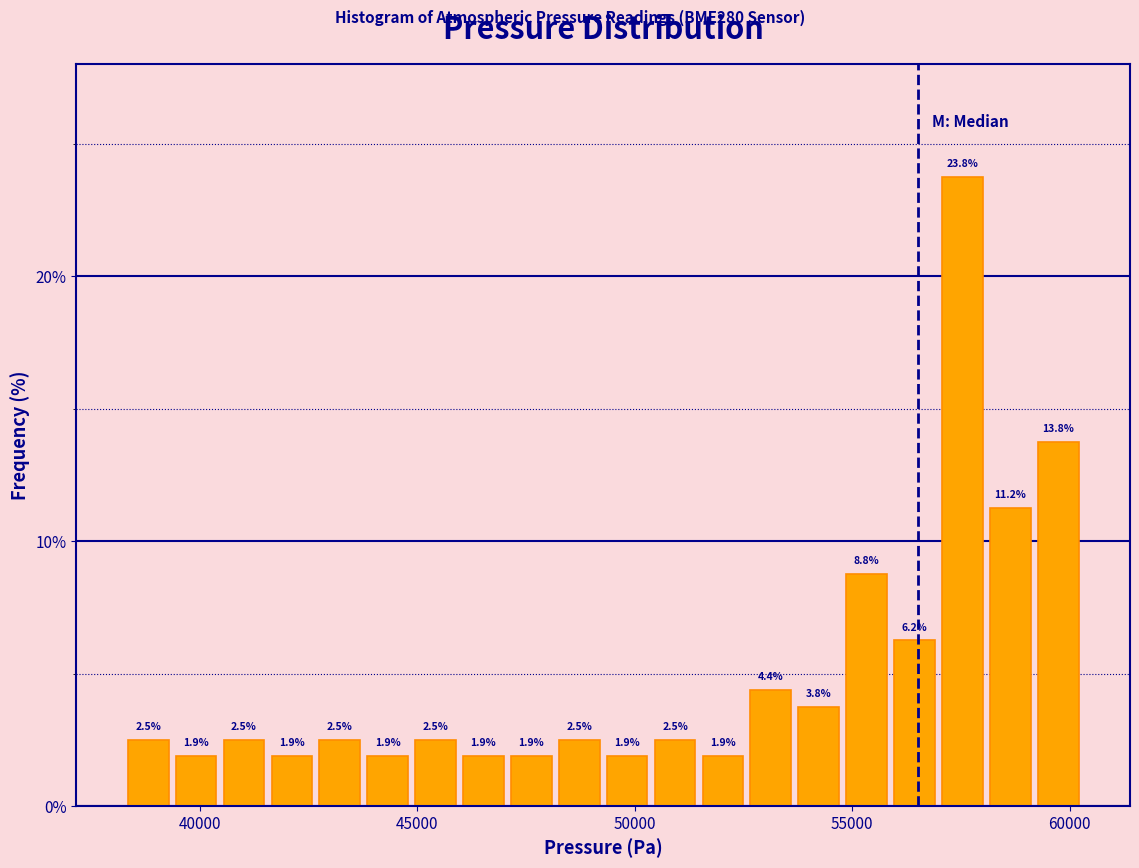

Read against the x-axis, roughly where is the centre of the tallest bar?

57500